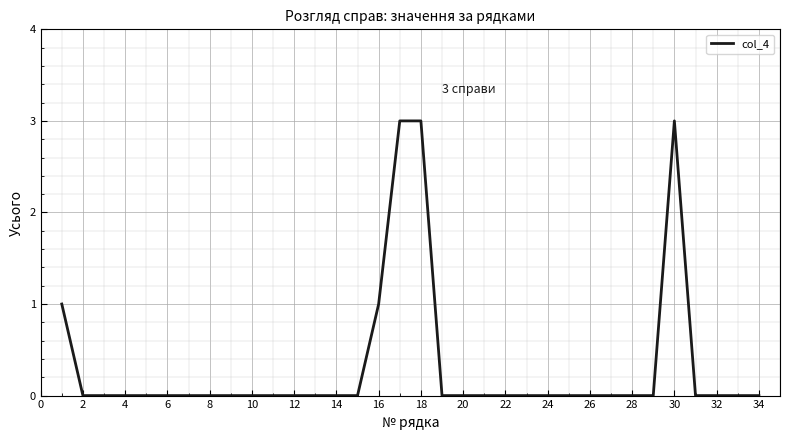

What is the difference between the second highest and second lowest values?

3